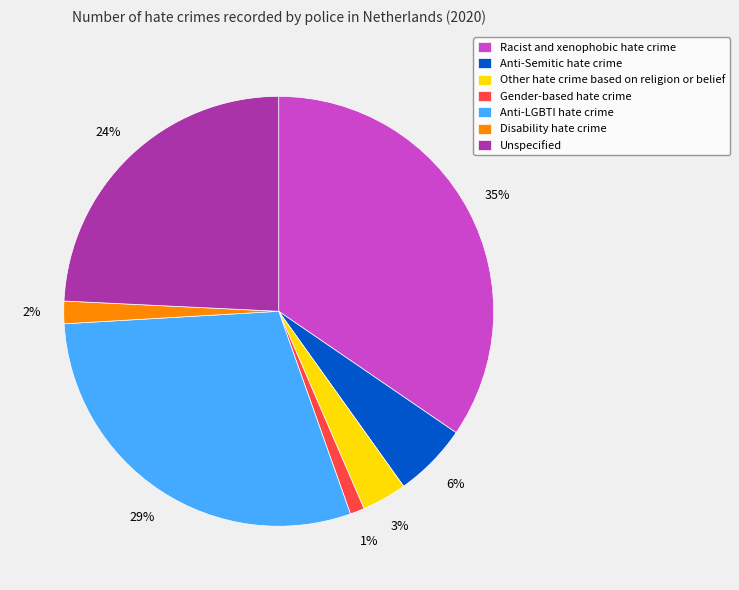

What percentage is the Other hate crime based on religion or belief slice, to the nearest percent?

3%